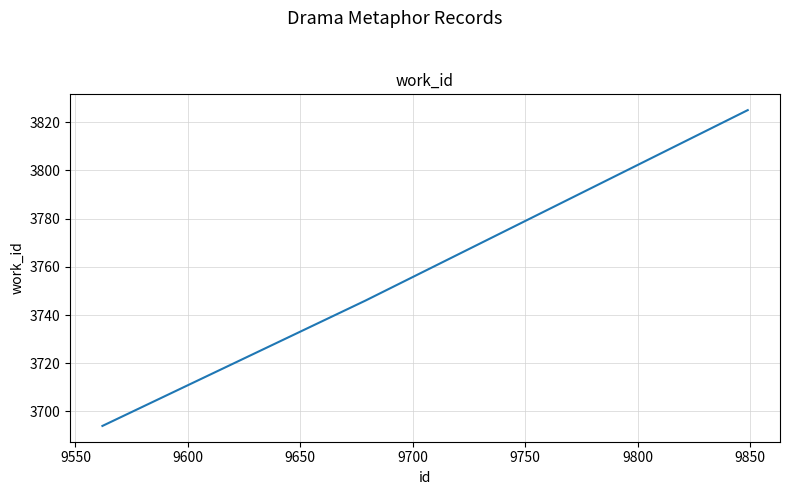

Reading left to right, extract all data points from this chart.

3694	3746	3825